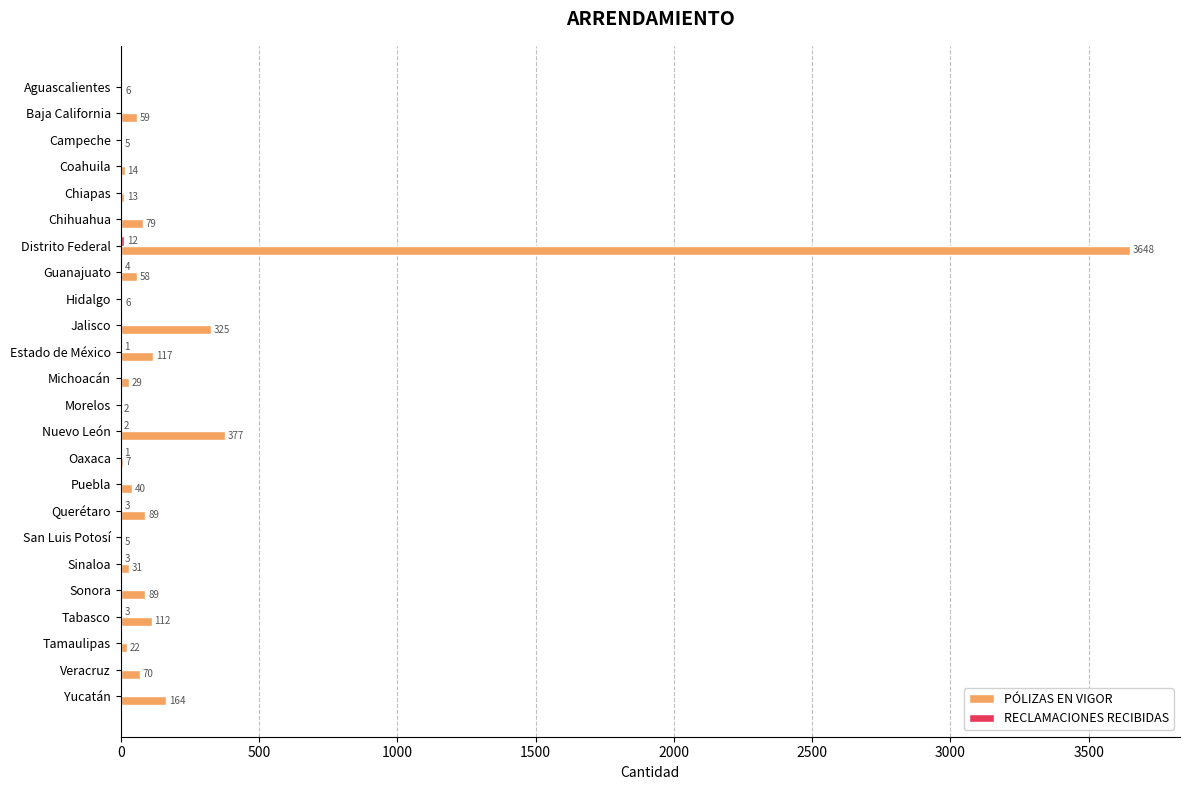

Between Baja California and Nuevo León, which series saw the biggest shift?

PÓLIZAS EN VIGOR